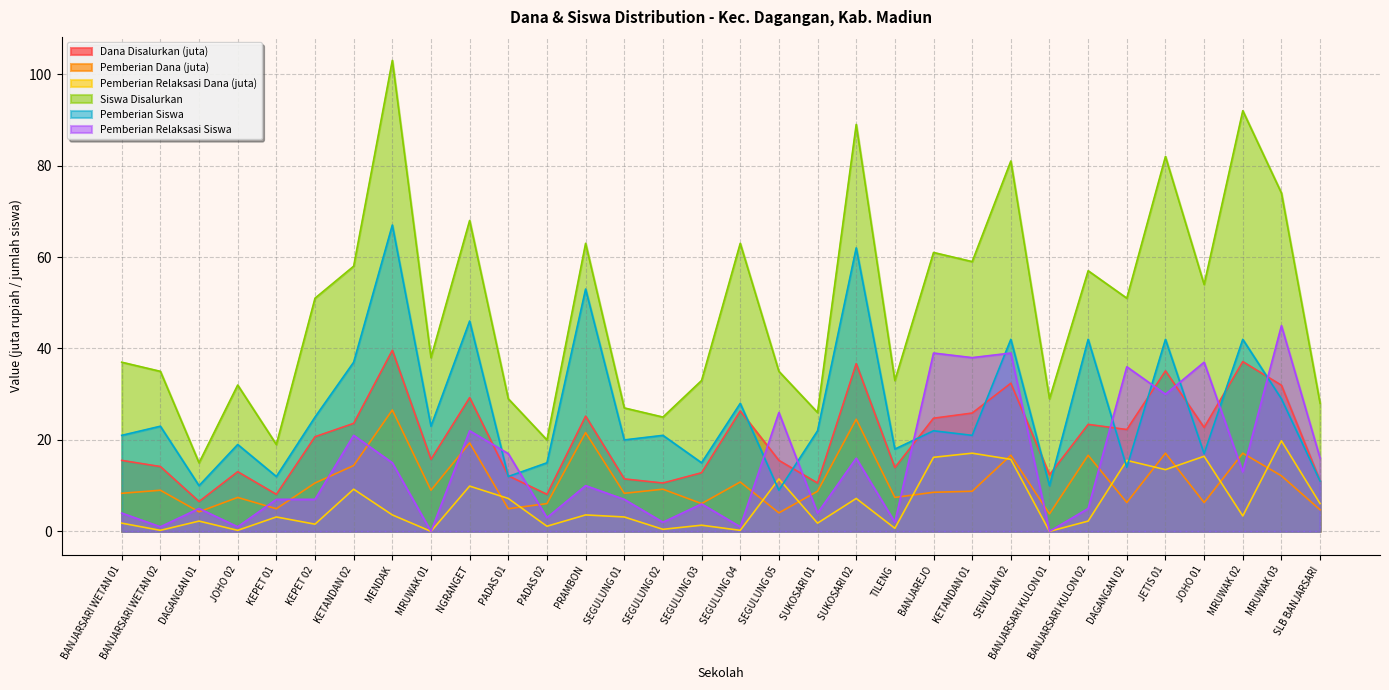

What is the label of the 20th point from the right?

PRAMBON